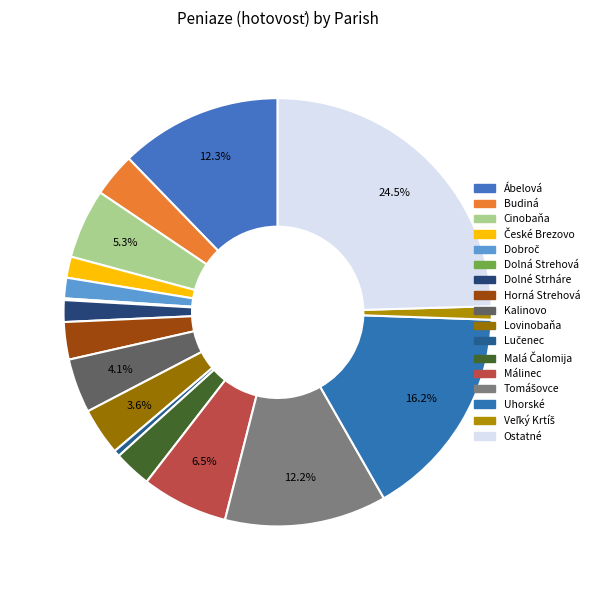

Is it true that České Brezovo is 2% of the pie?

True